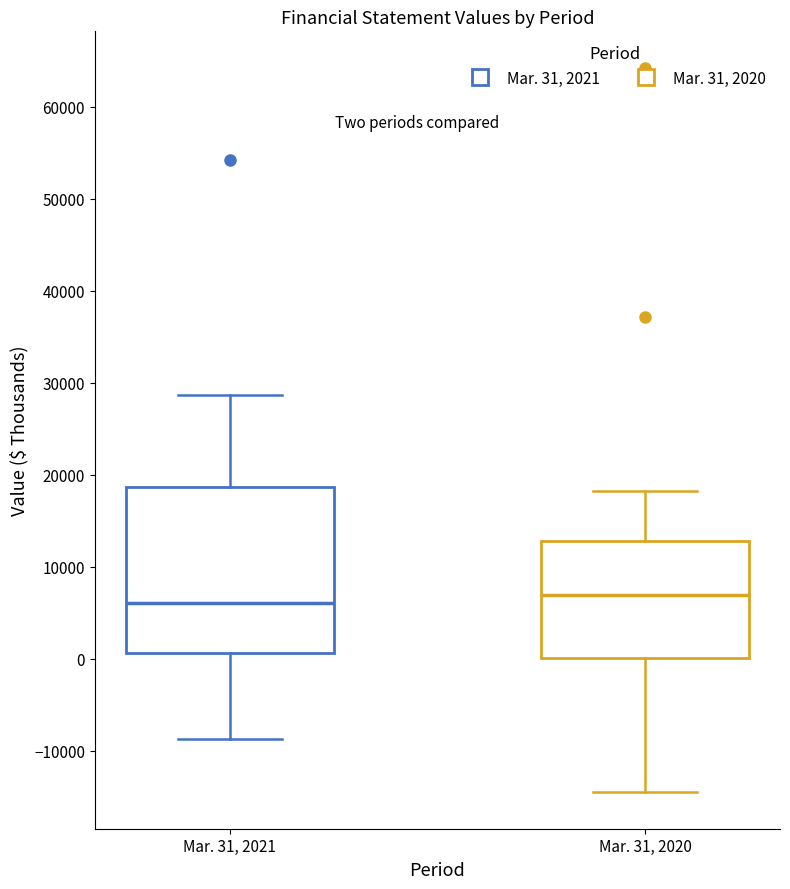

Reading left to right, read every box against the y-axis: the position of its median line, the range the box covers, and the ends of its whiskers. The values are not printed on the chart, so give them approximately, as read against the axis.

Mar. 31, 2021: median 6000, box 1000 to 19000, whiskers -9000 to 29000
Mar. 31, 2020: median 7000, box 0 to 13000, whiskers -15000 to 18000